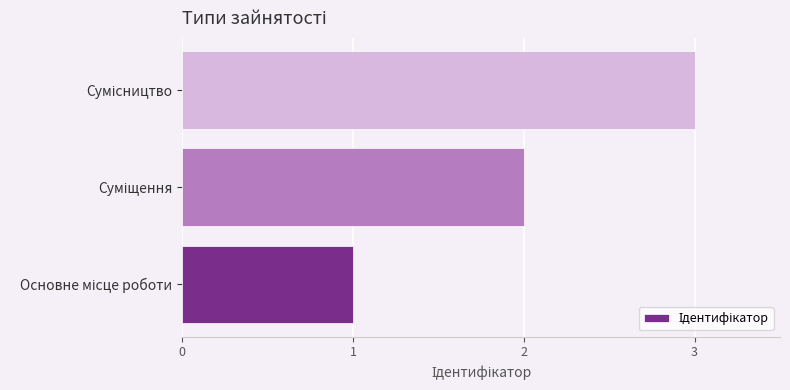

What is the greatest value displayed?

3